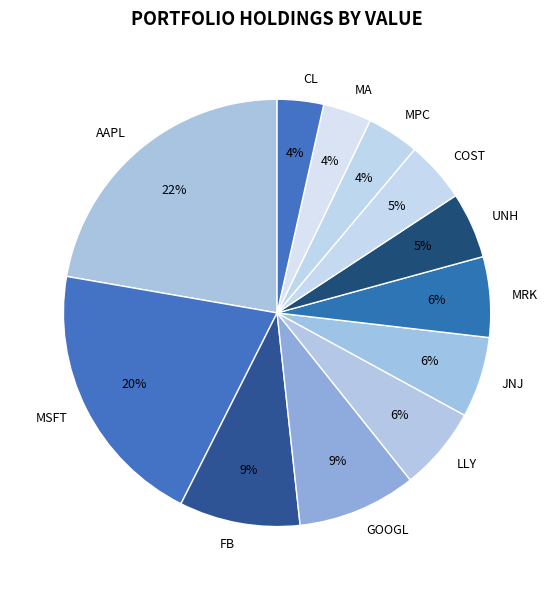

What is the ratio of the value at JNJ to the value at AAPL?

0.3